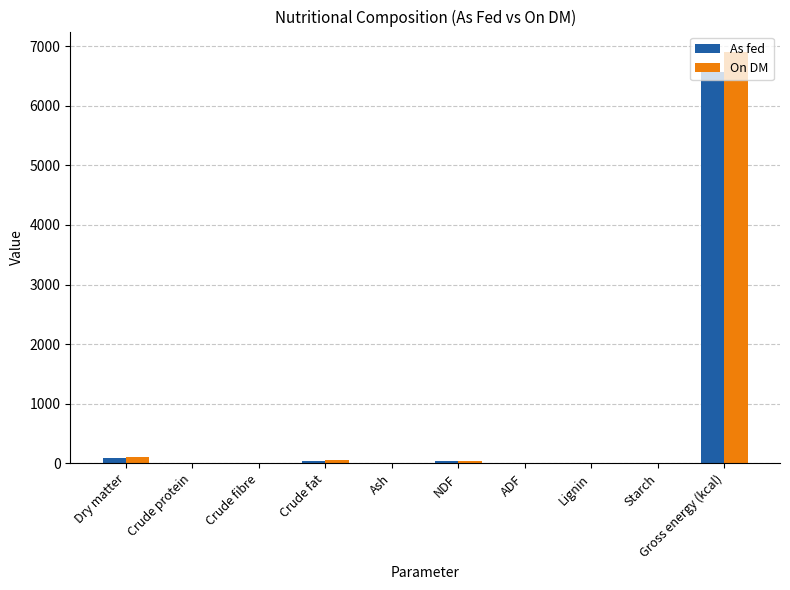

What is the total value across all series at Starch?

23.5